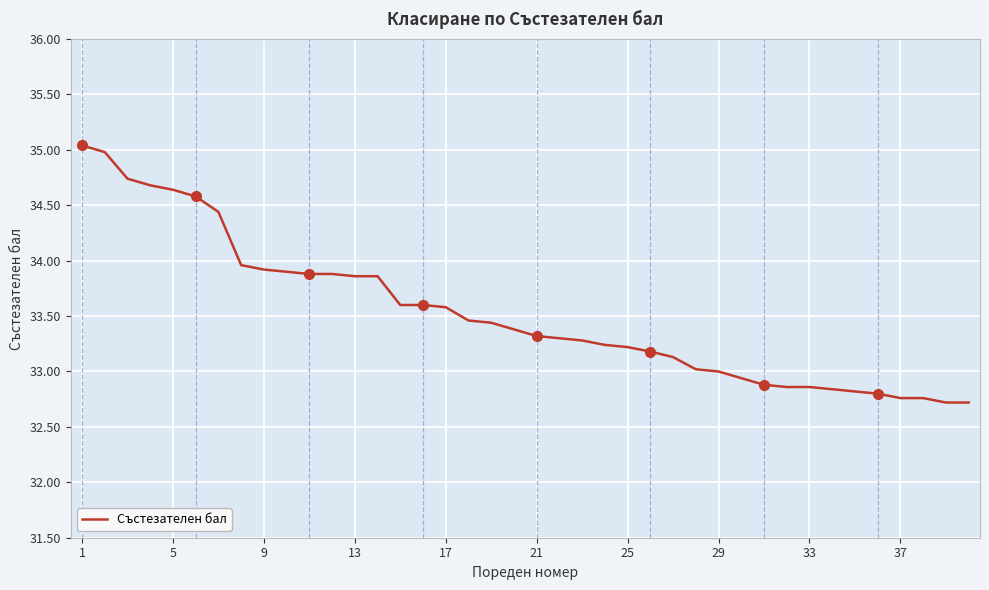

Reading left to right, list all the values displayed in this chart.

35.0	35.0	34.7	34.7	34.6	34.6	34.4	34.0	33.9	33.9	33.9	33.9	33.9	33.9	33.6	33.6	33.6	33.5	33.4	33.4	33.3	33.3	33.3	33.2	33.2	33.2	33.1	33.0	33.0	32.9	32.9	32.9	32.9	32.8	32.8	32.8	32.8	32.8	32.7	32.7